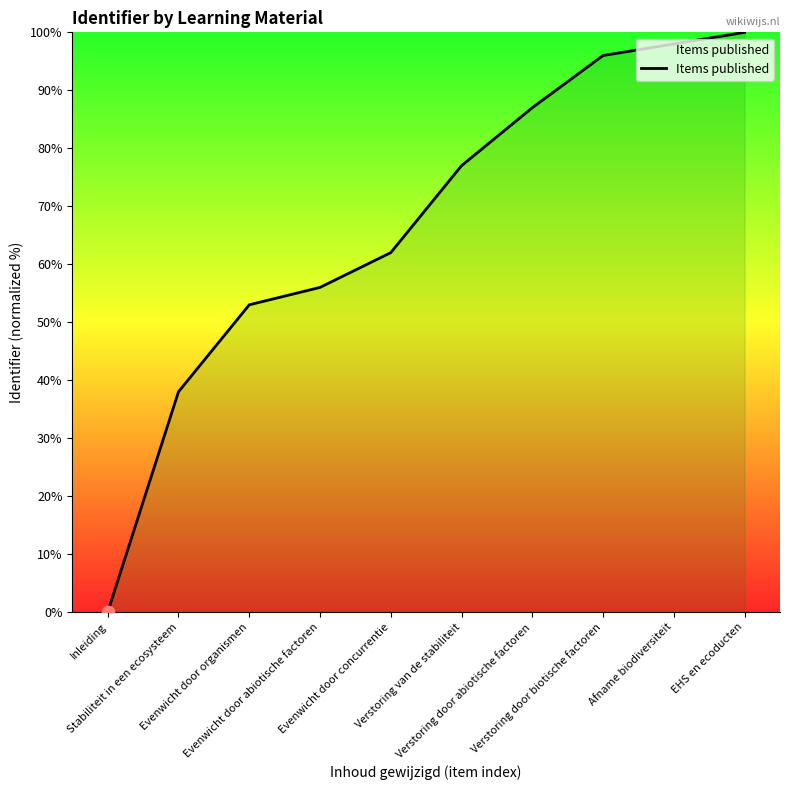

What is the change in value from Evenwicht door concurrentie to EHS en ecoducten?

+38.0